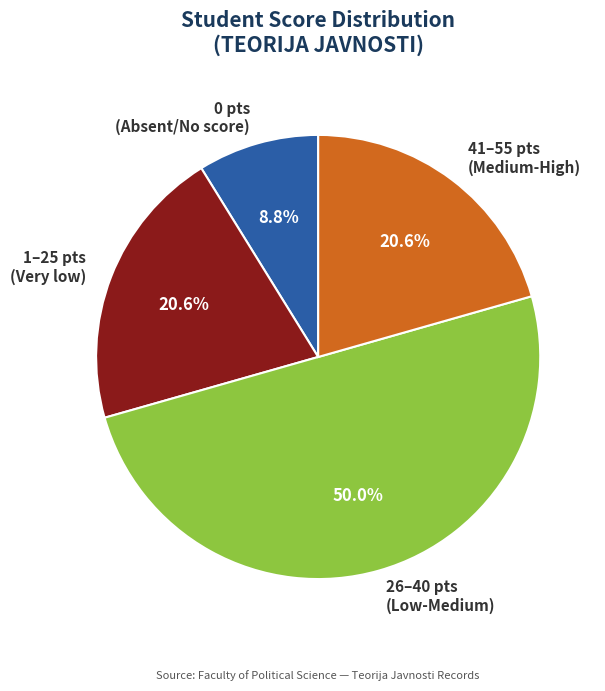

To the nearest percent, what is the average slice percentage?

25%